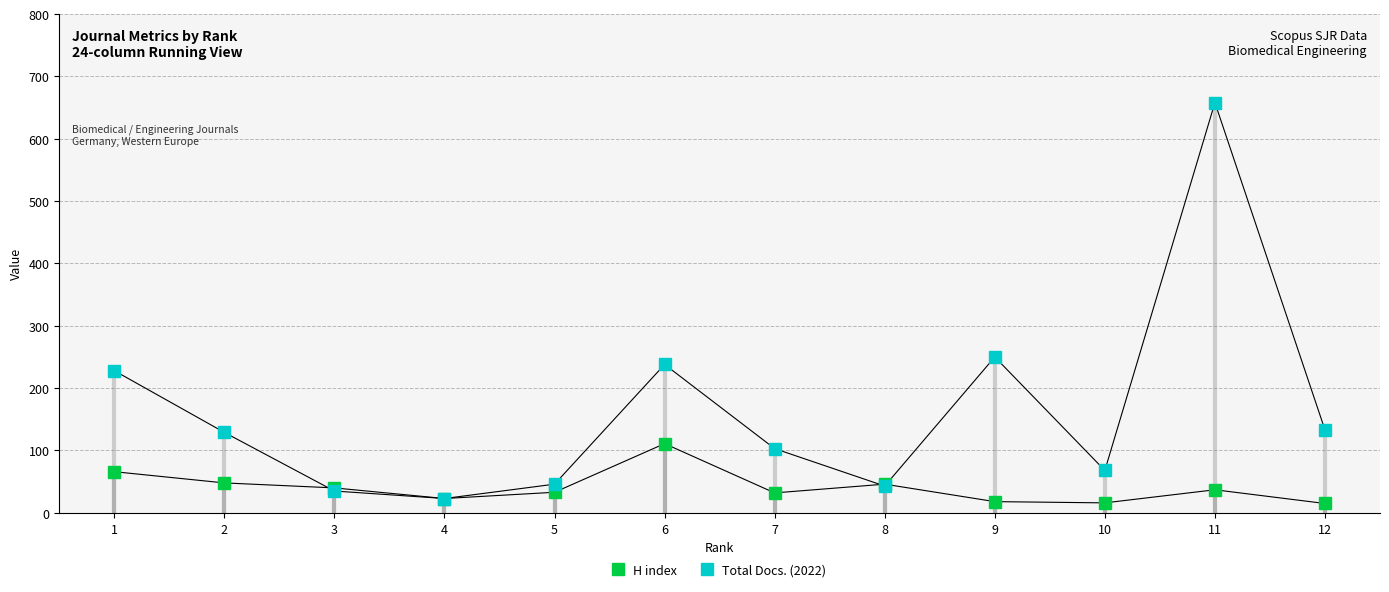

What is the difference between the second highest and second lowest values in the Total Docs. (2022) series?

215